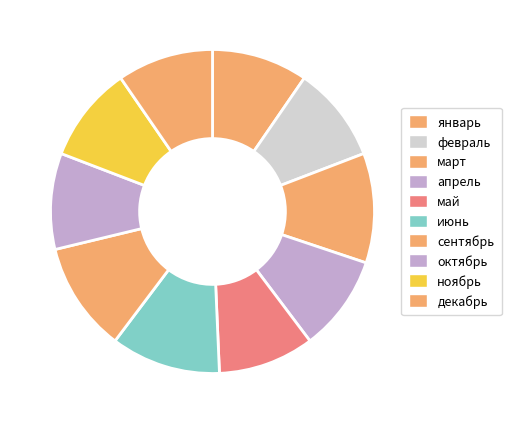

How many slices are in this pie chart?

10